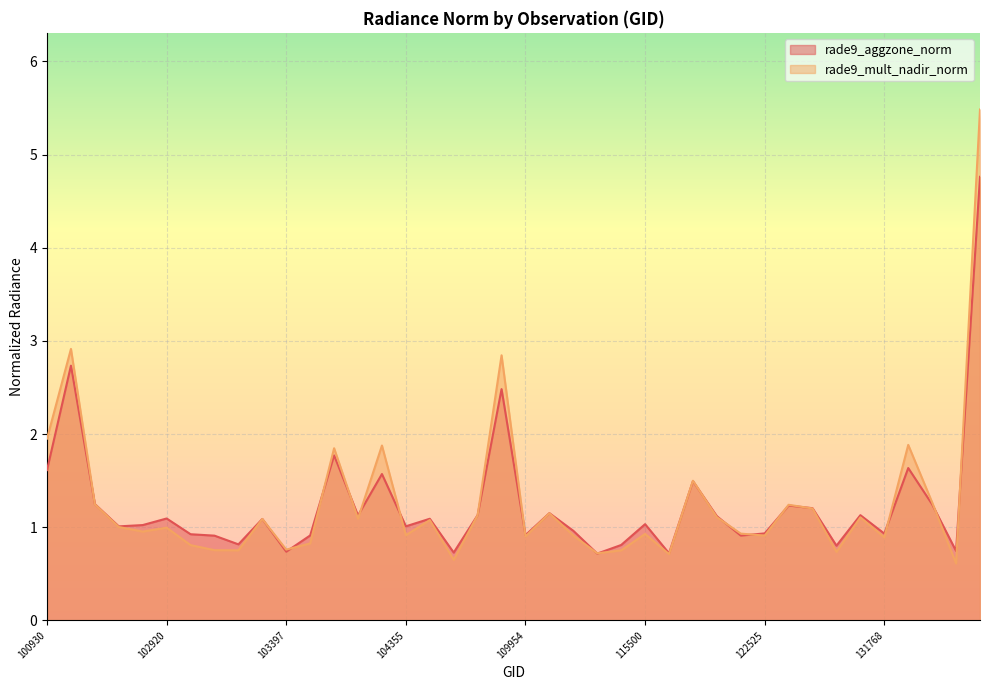

The rade9_aggzone_norm series shows 1.6 at 131947. True or false?

True